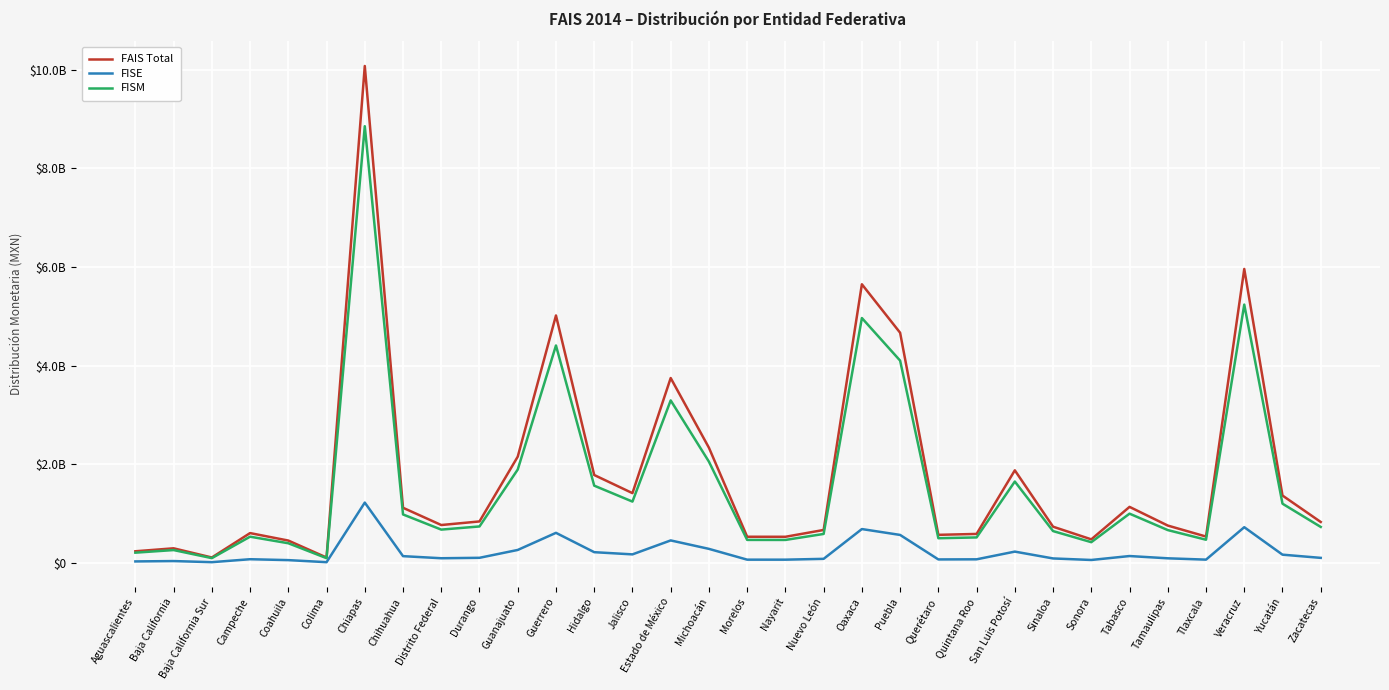

Is this an area chart (filled region under the line)?

No